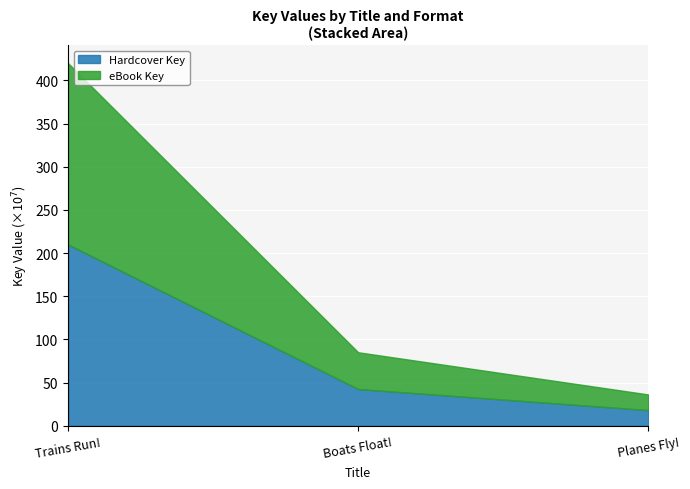

At which label does Hardcover Key reach its peak?

Trains Run!